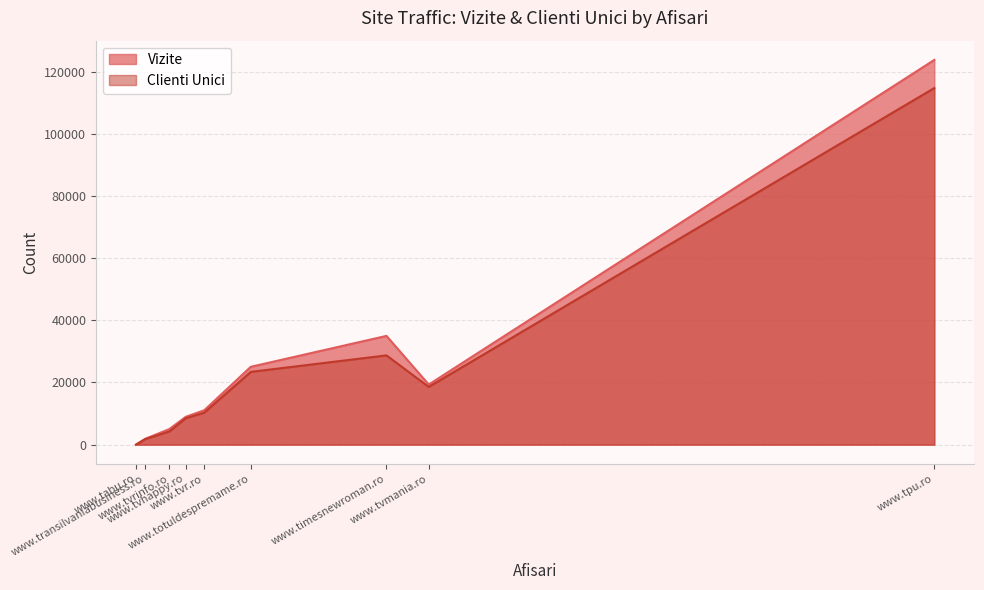

The value of Vizite at www.tvrinfo.ro is 3050. True or false?

False